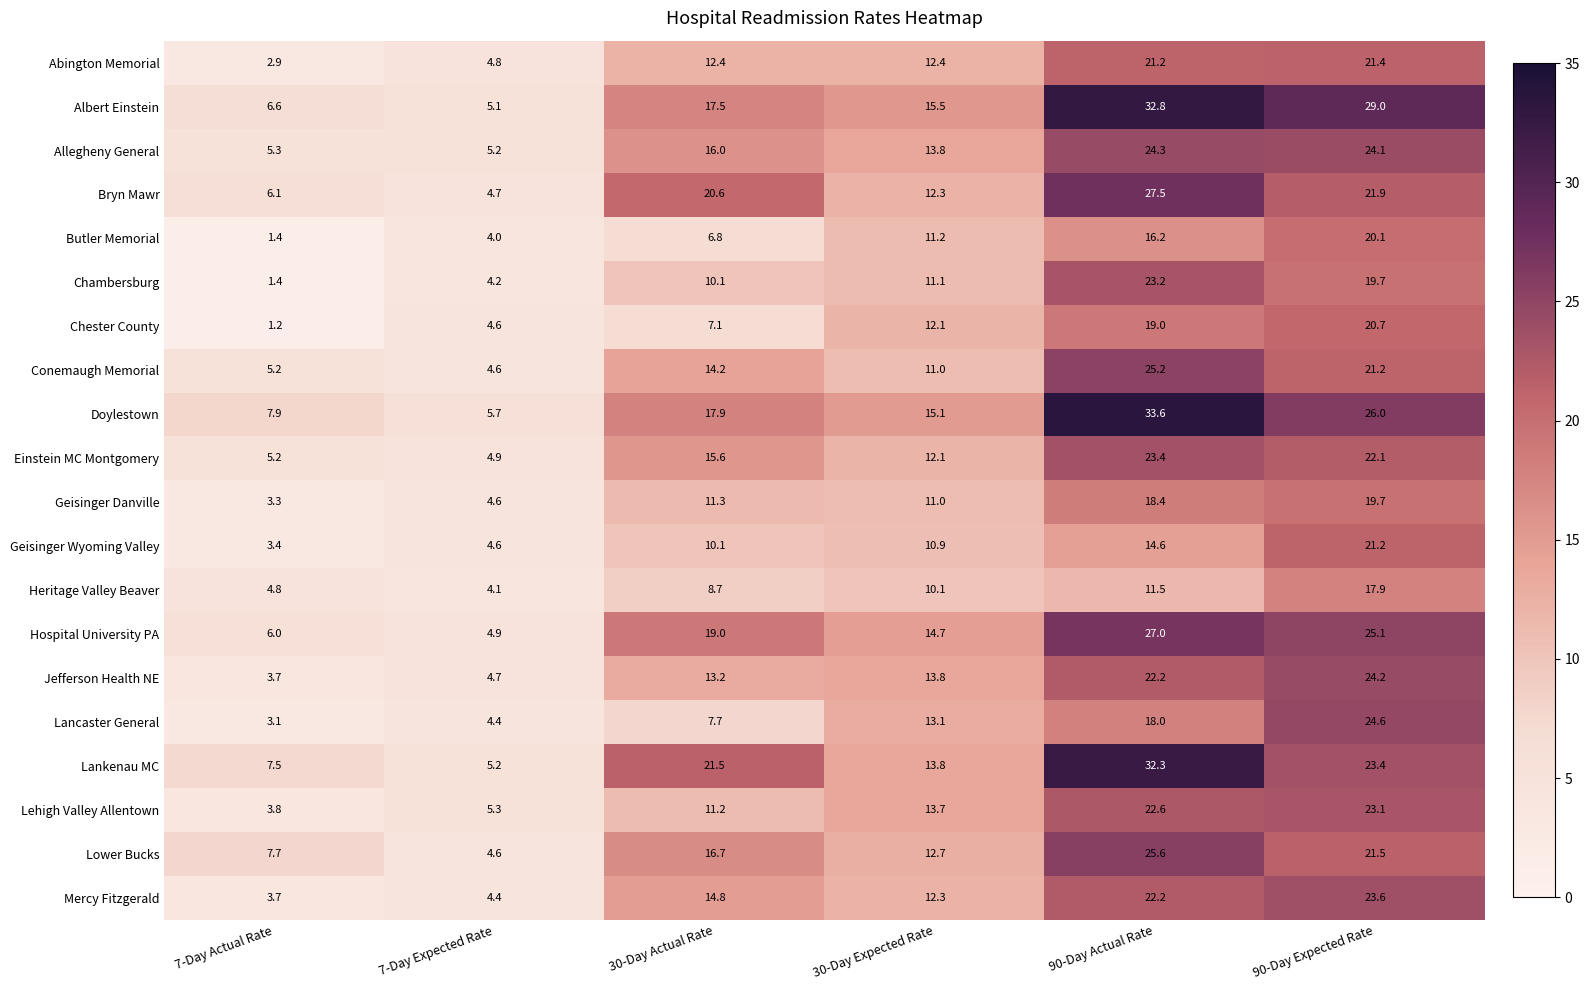

At which category is the sum across all series the highest?

90-Day Actual Rate